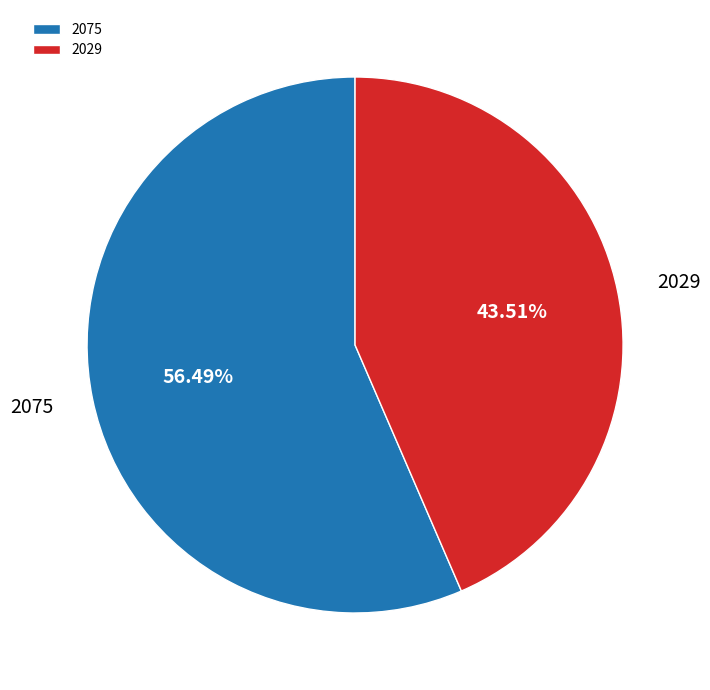

Does 2075 represent more than half of the total?

Yes